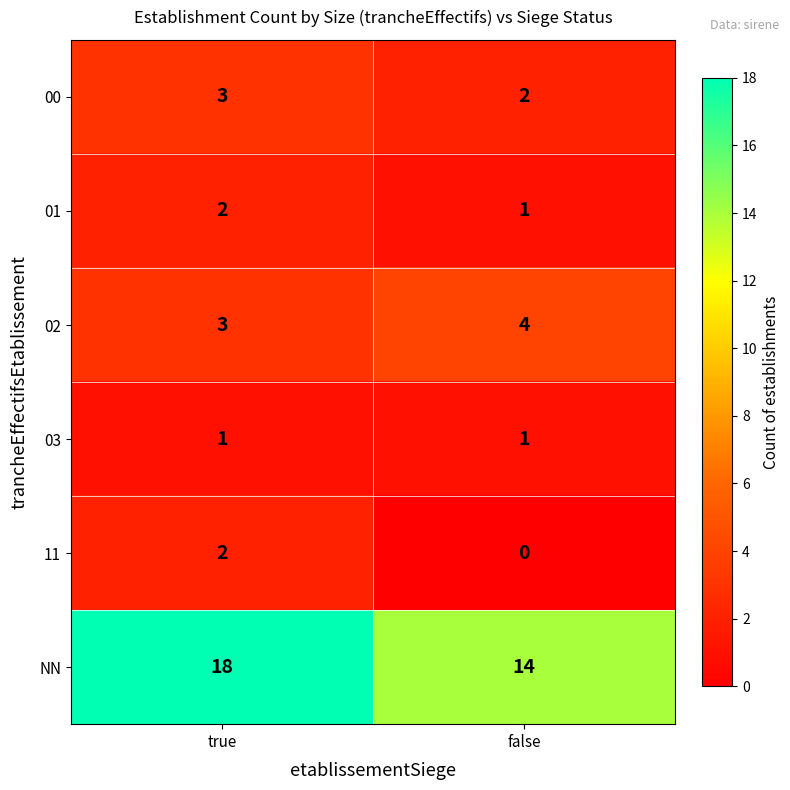

What is the difference between the highest and lowest values at true?

17